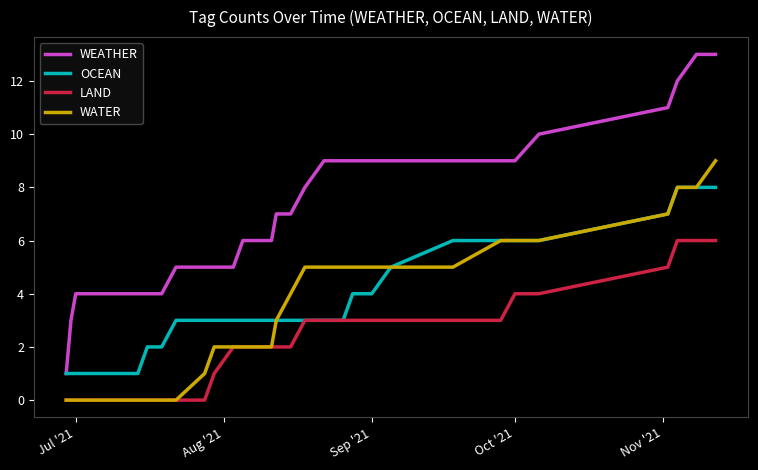

Which series has the largest total across all categories?

WEATHER